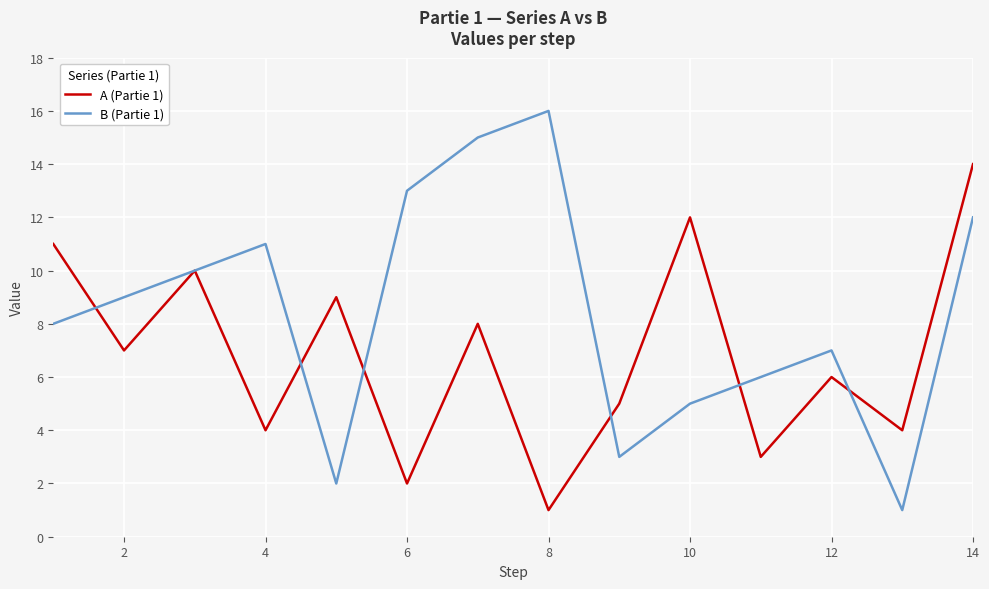

Which series has the widest spread of values?

B (Partie 1)